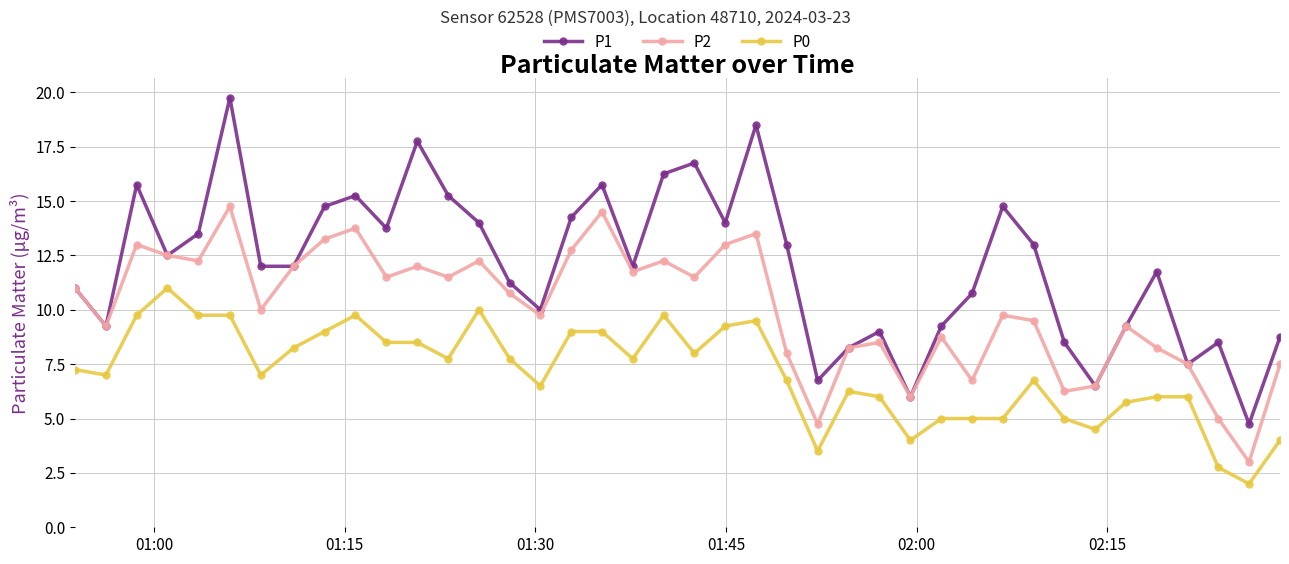

True or false: P0 and P1 intersect in this chart.

False